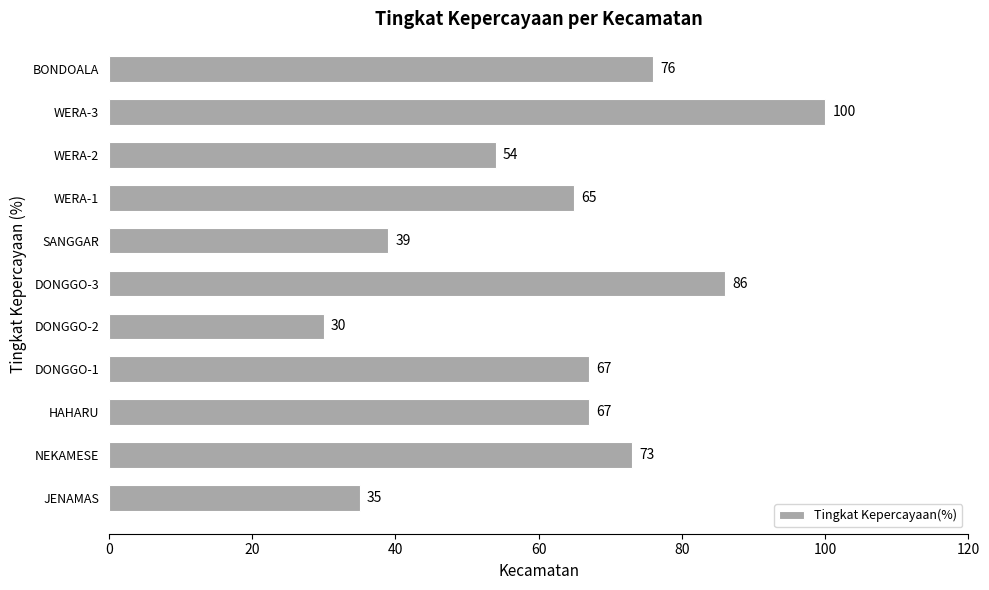

Reading top to bottom, transcribe all the data shown in this chart.

76	100	54	65	39	86	30	67	67	73	35